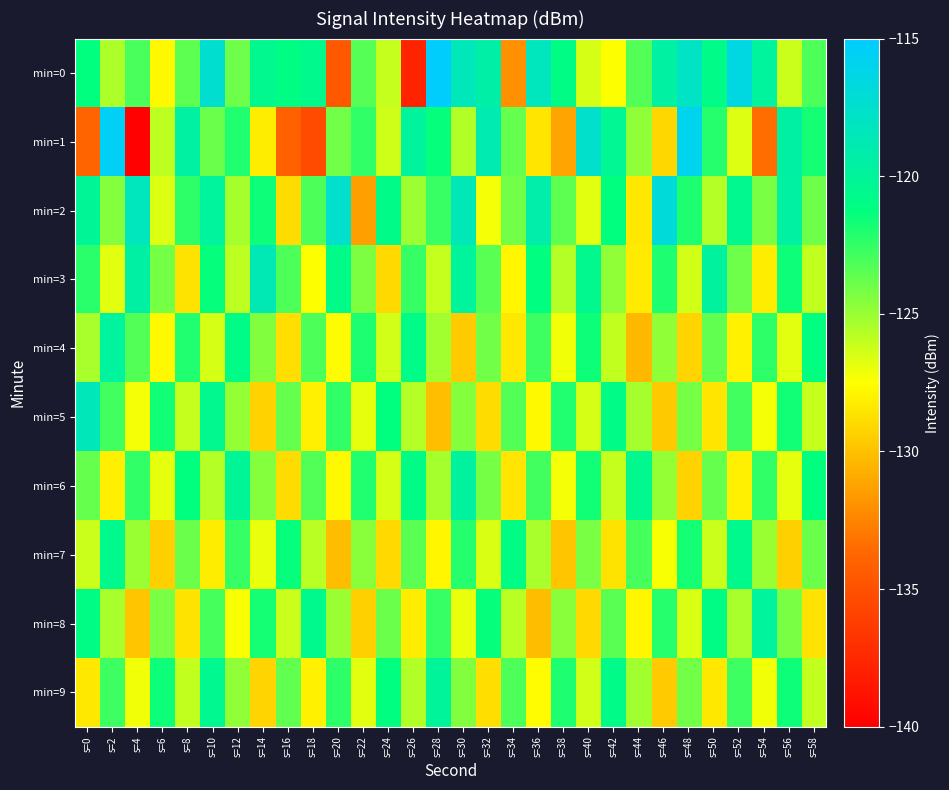

At s=28, list the series in order from smallest to largest.

min=5, min=7, min=3, min=6, min=4, min=2, min=8, min=1, min=9, min=0